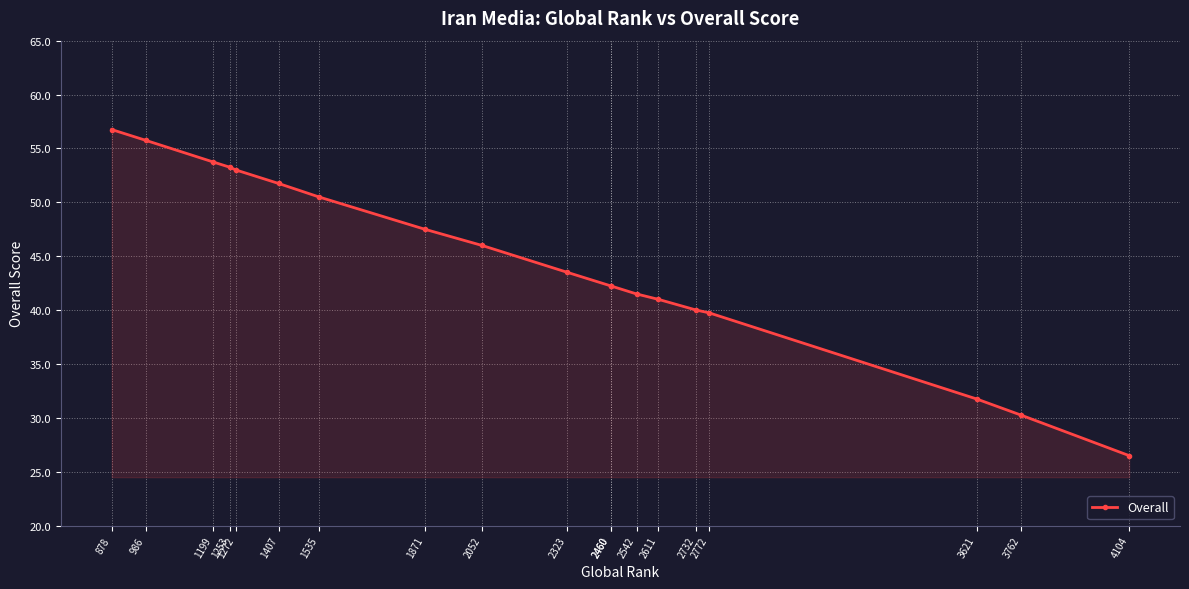

List the labels in order of value, smallest first.

4104, 3762, 3621, 2772, 2732, 2611, 2542, 2460, 2460, 2323, 2052, 1871, 1535, 1407, 1272, 1253, 1199, 986, 878